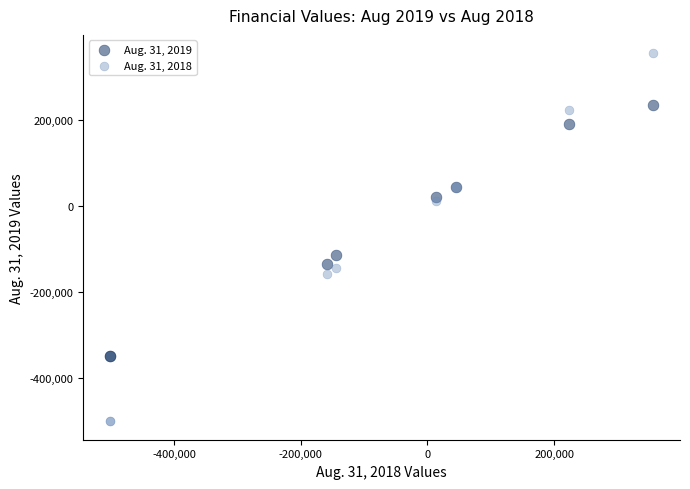

Which series contains the highest Y value?

Aug. 31, 2018